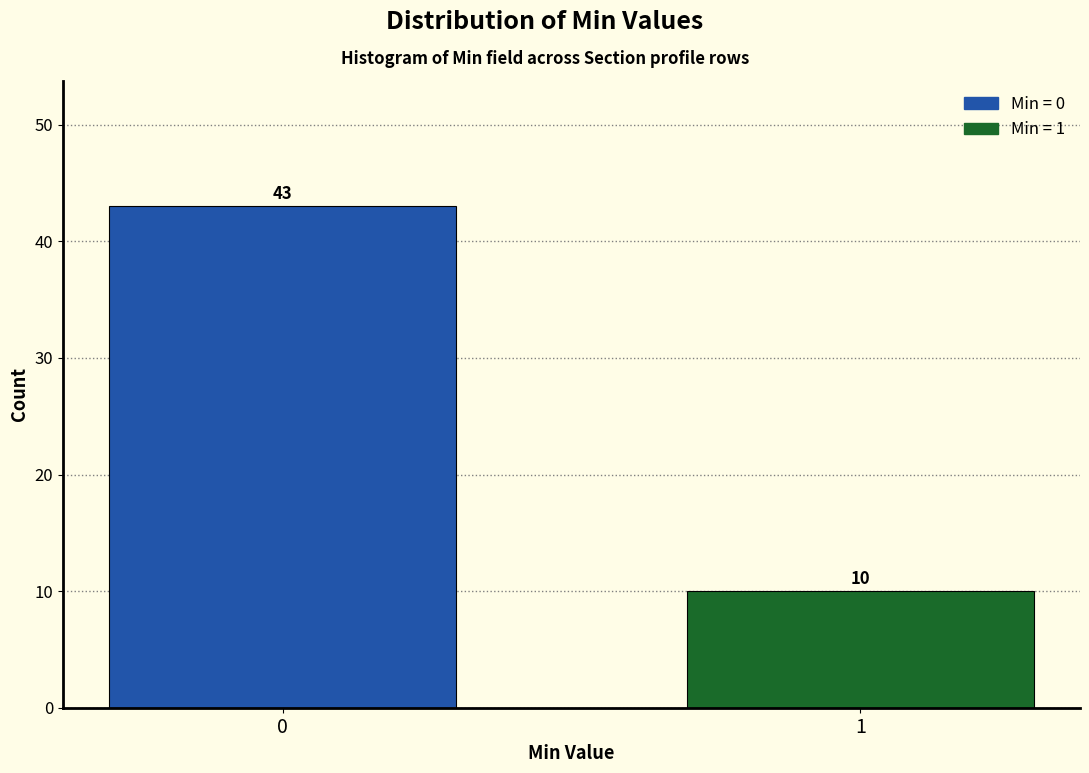

Reading right to left, list all the values displayed in this chart.

1=10	0=43